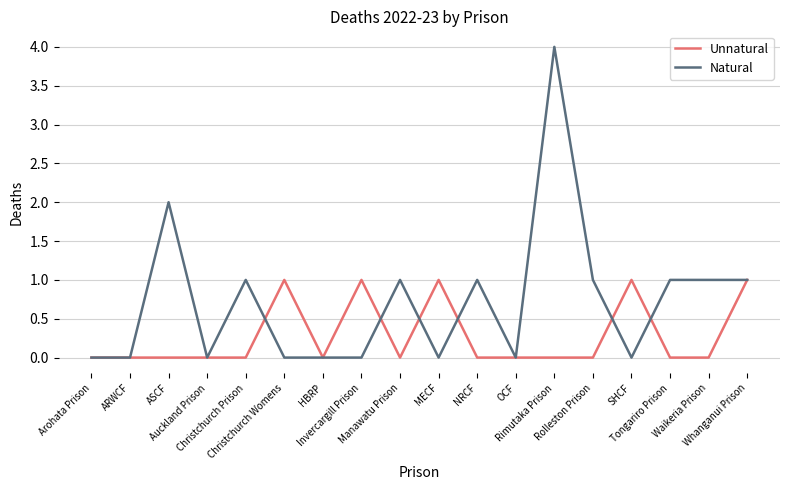

Which series has the largest total across all categories?

Natural